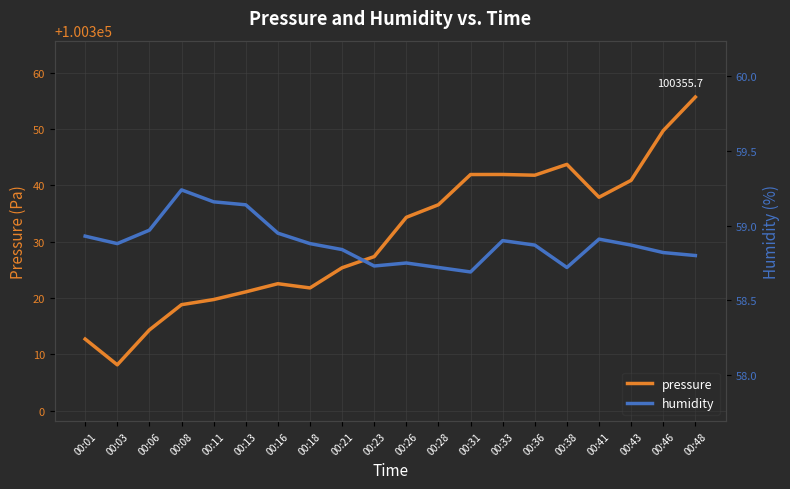

Reading right to left, extract all data points from this chart.

pressure: 100355.7	100349.7	100340.9	100337.9	100343.7	100341.8	100341.9	100341.9	100336.6	100334.3	100327.4	100325.4	100321.8	100322.6	100321.1	100319.7	100318.8	100314.4	100308.2	100312.7
humidity: 58.8	58.8	58.9	58.9	58.7	58.9	58.9	58.7	58.7	58.8	58.7	58.8	58.9	59.0	59.1	59.2	59.2	59.0	58.9	58.9